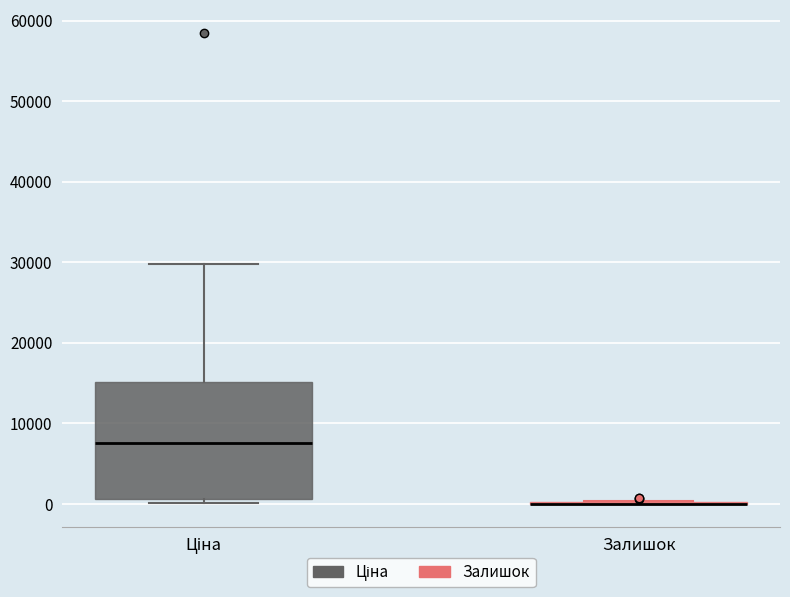

Reading left to right, transcribe this box plot: for each box, give where its median line is, the range the box spans, and where its two whiskers end, as read against the y-axis. The values are not printed on the chart, so give them approximately, as read against the axis.

Ціна: median 8000, box 1000 to 15000, whiskers 0 to 30000
Залишок: box collapsed to a line at 0, whiskers 0 to 0